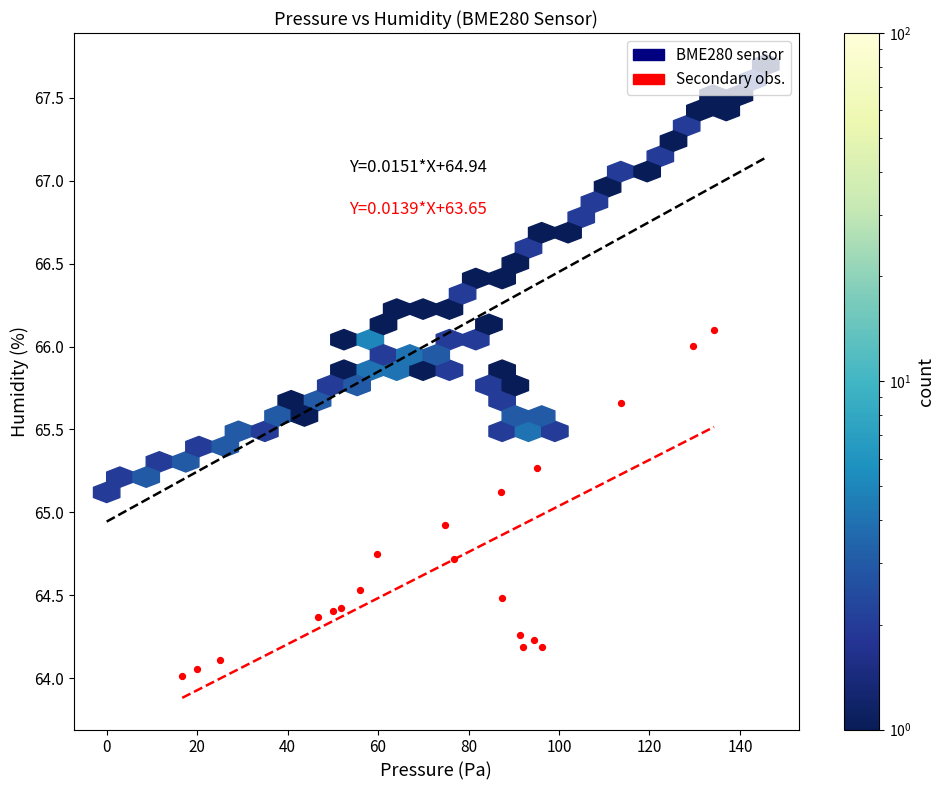

What is the range of X values (max minus min)?

117.6